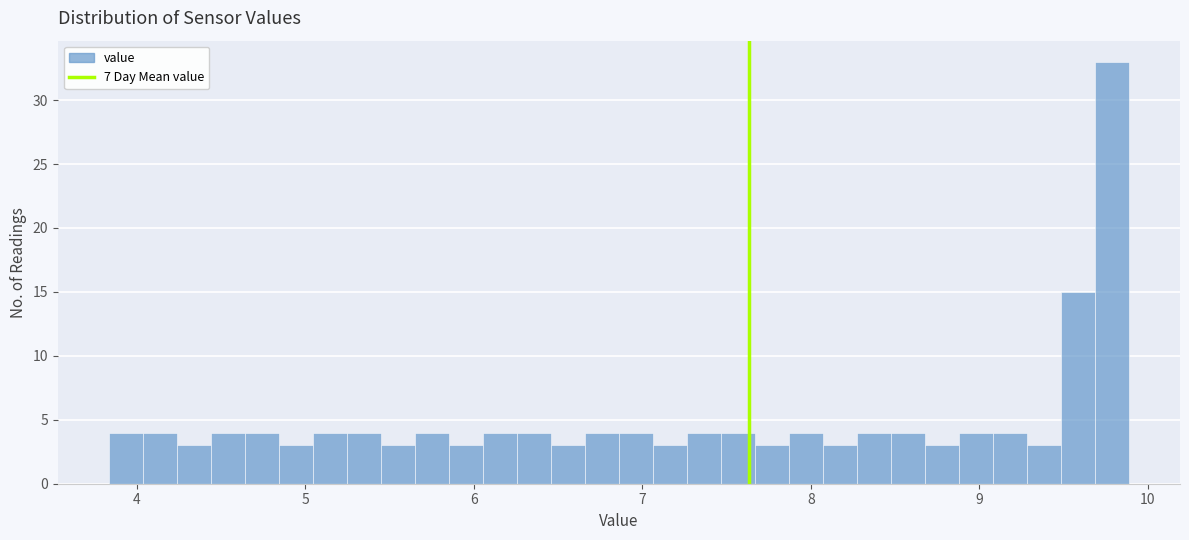

Around what value on the x-axis is the tallest bar? Give the approximate position of its centre, as read against the axis.

9.8